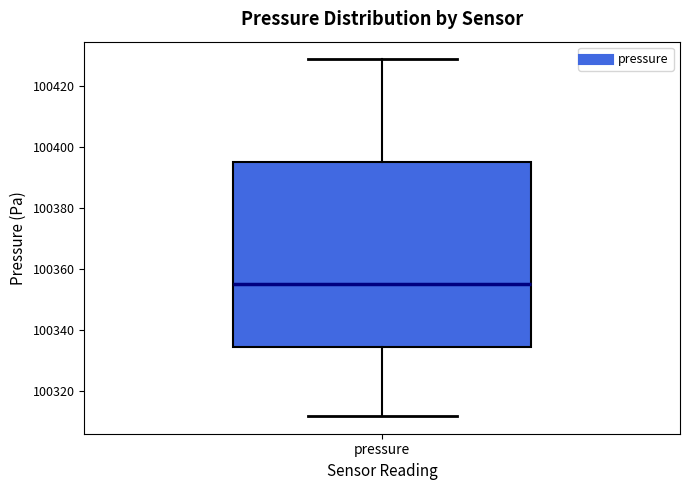

Read this box plot against the y-axis: the position of the median line, the range covered by the box, and the ends of both whiskers. The values are not printed on the chart, so give them approximately, as read against the axis.

median 100356, box 100334 to 100394, whiskers 100312 to 100428